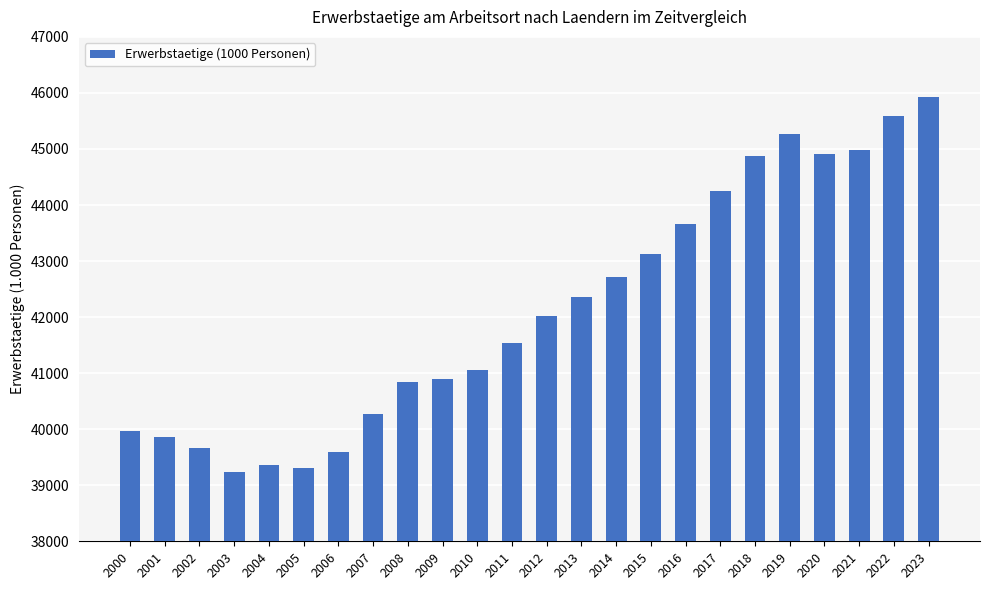

Which has a higher value, 2004 or 2017?

2017